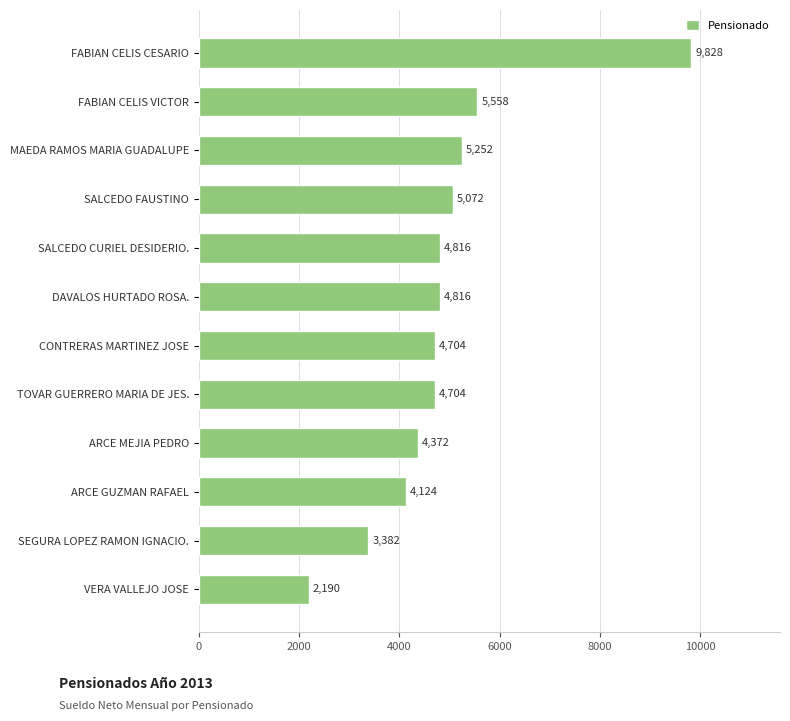

The value at FABIAN CELIS VICTOR is 5558. True or false?

True